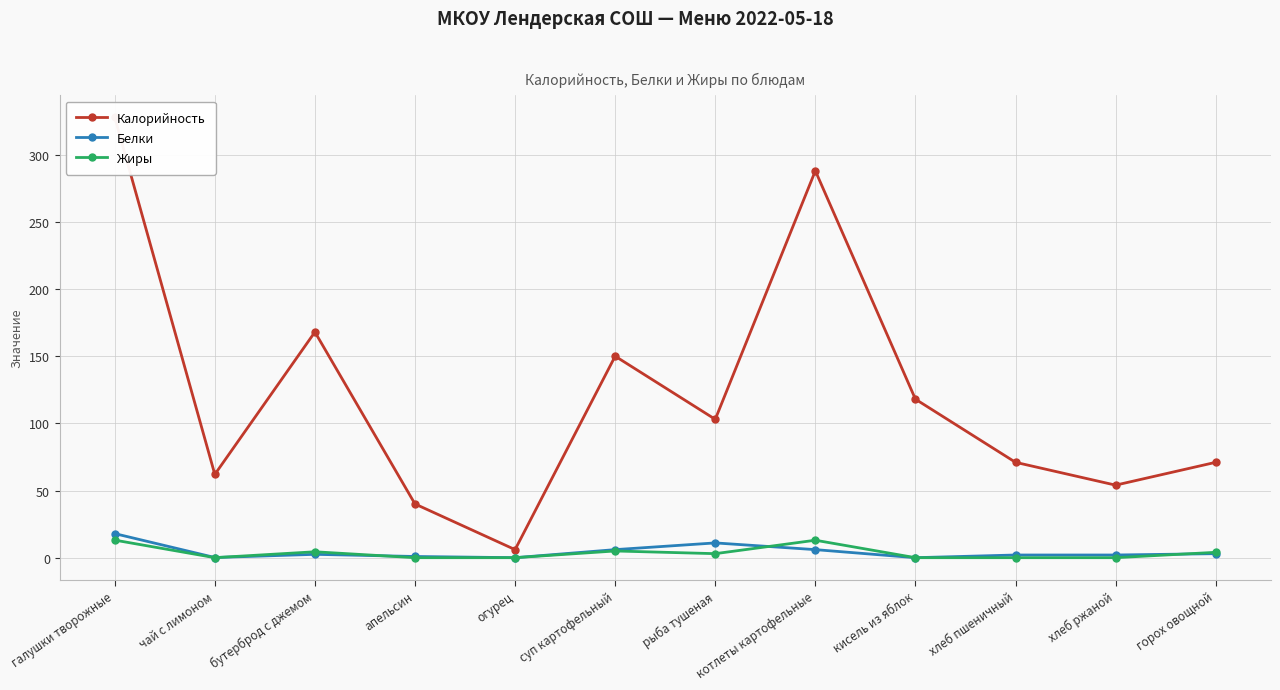

Between горох овощной and огурец, which is larger?

горох овощной